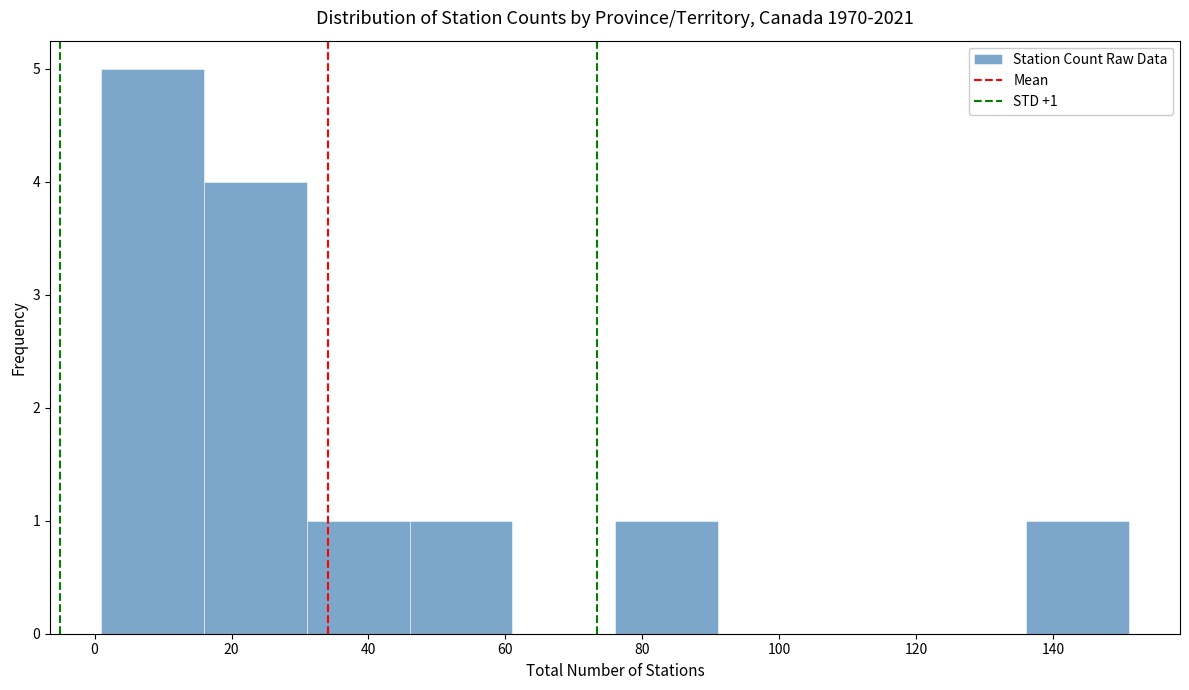

Over which range of the x-axis is the bar tallest?

1 to 16